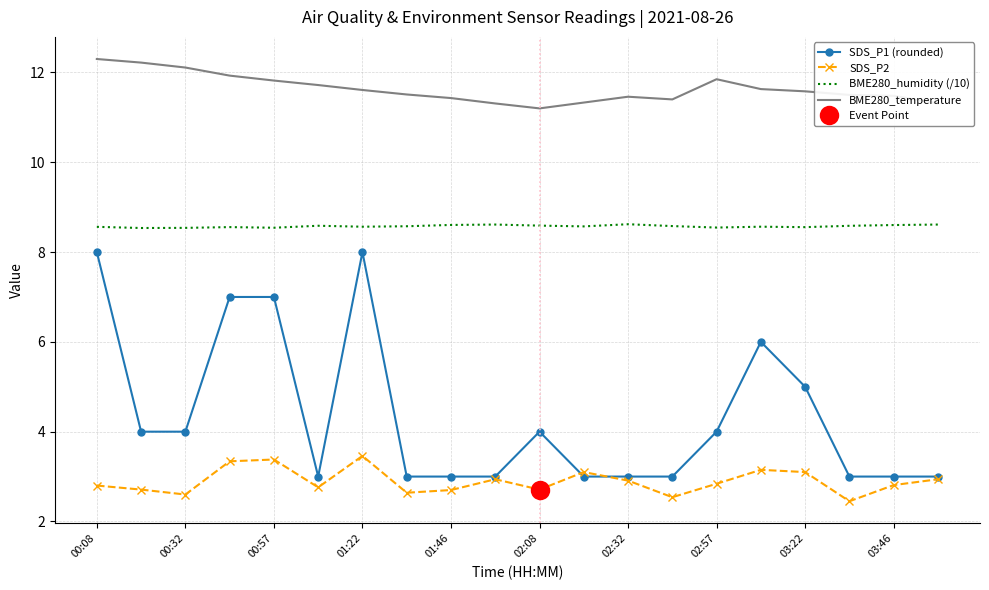

True or false: BME280_temperature and BME280_humidity (/10) intersect in this chart.

False